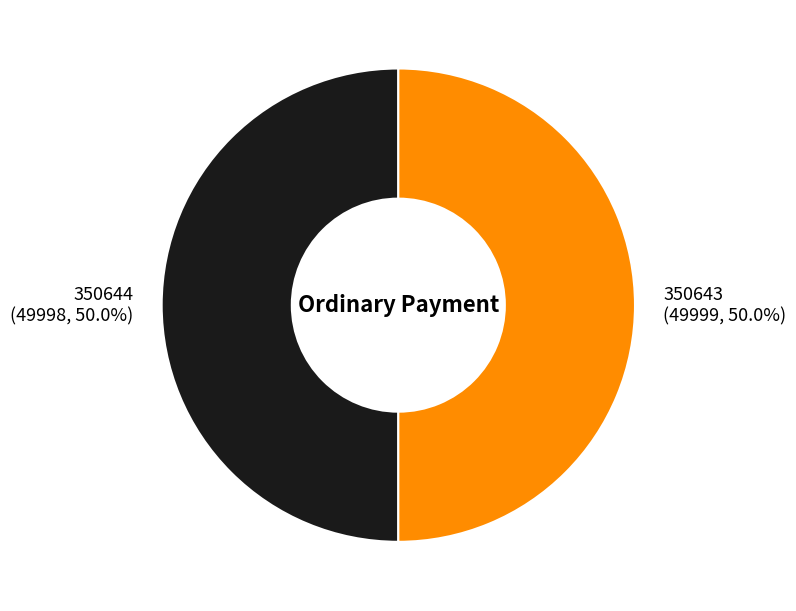

Combined, do 350643 and 350644 account for over 50%?

Yes